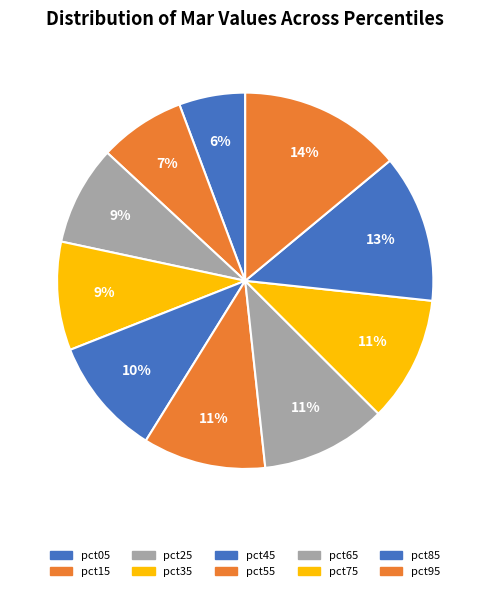

True or false: pct85 accounts for 7% of the total.

False